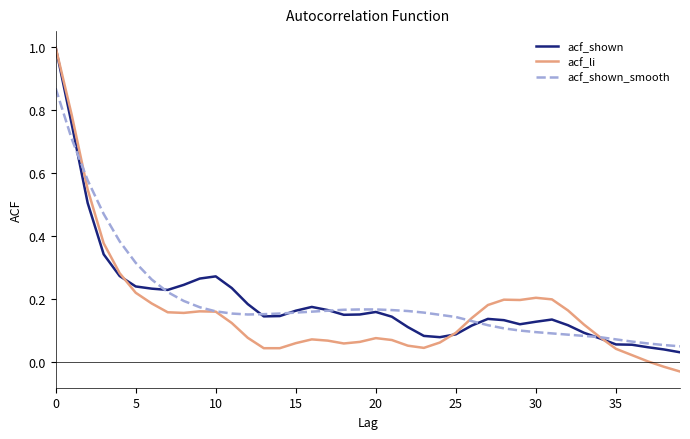

What are all the series names shown in the legend?

acf_shown, acf_li, acf_shown_smooth